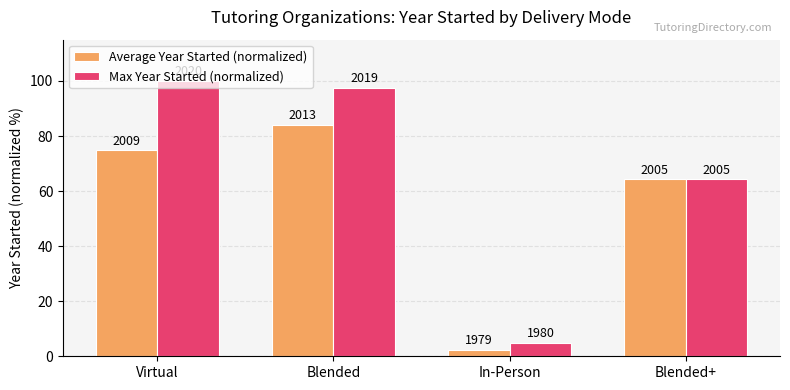

How many groups of bars are there?

4